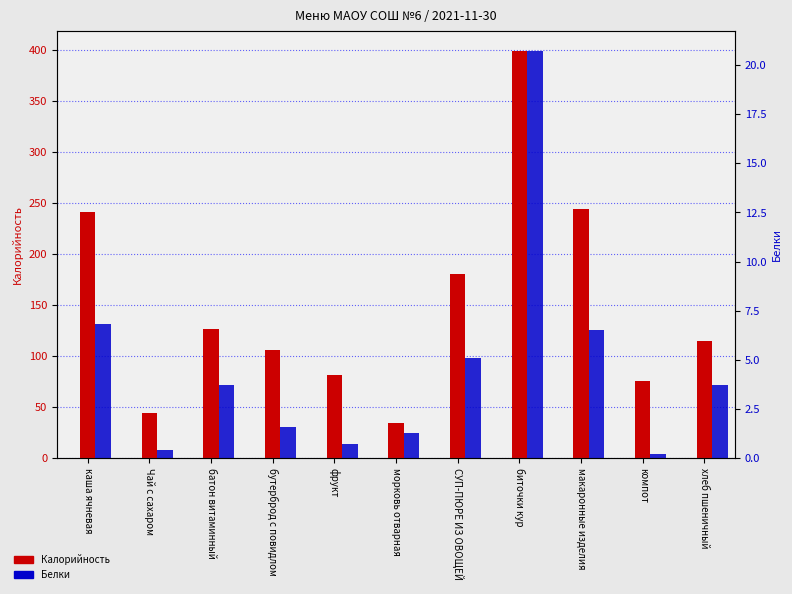

Reading right to left, list all the values displayed in this chart.

Калорийность: 115.0	76.0	244.0	399.0	181.0	34.0	82.0	106.0	127.0	44.0	241.0
Белки: 3.7	0.2	6.5	20.7	5.1	1.3	0.7	1.6	3.7	0.4	6.8